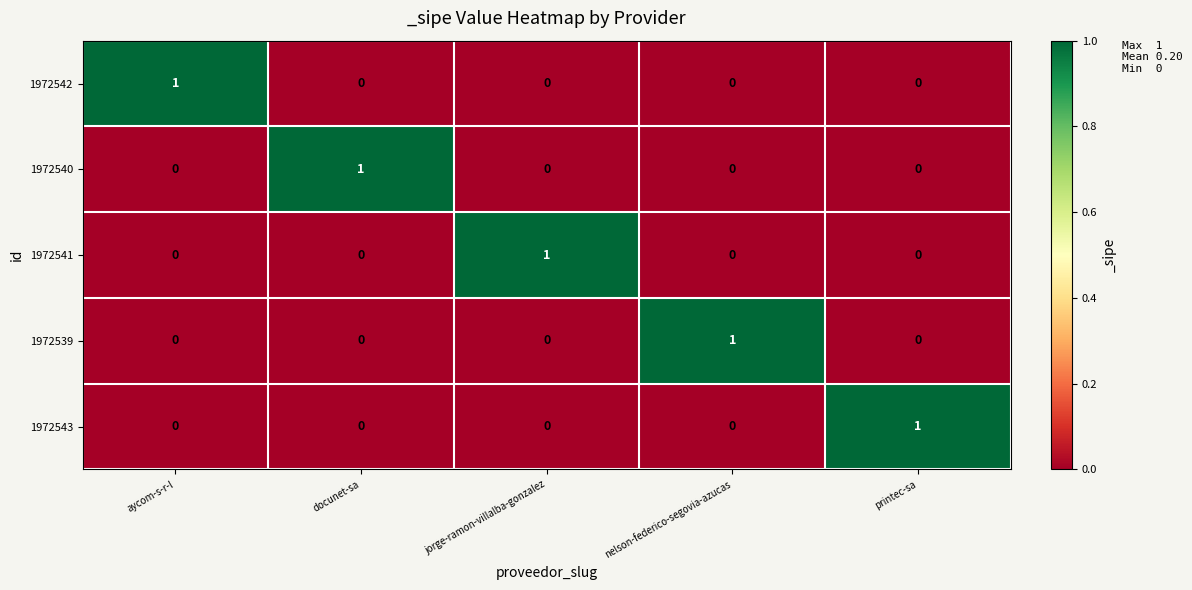

Count the number of data series in this chart.

5